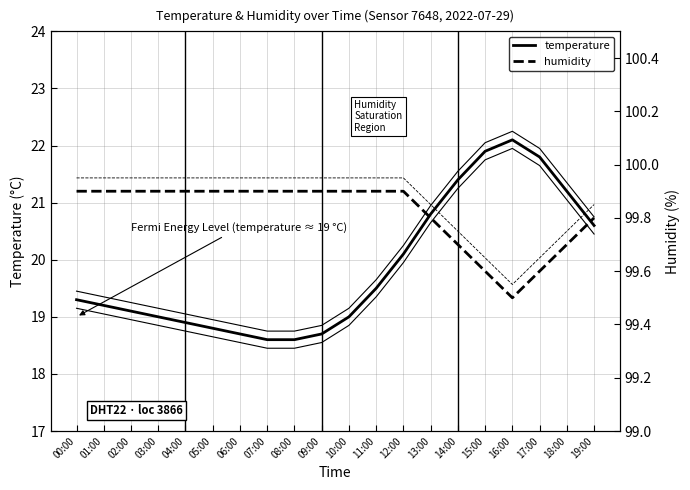

What are all the series names shown in the legend?

temperature, humidity